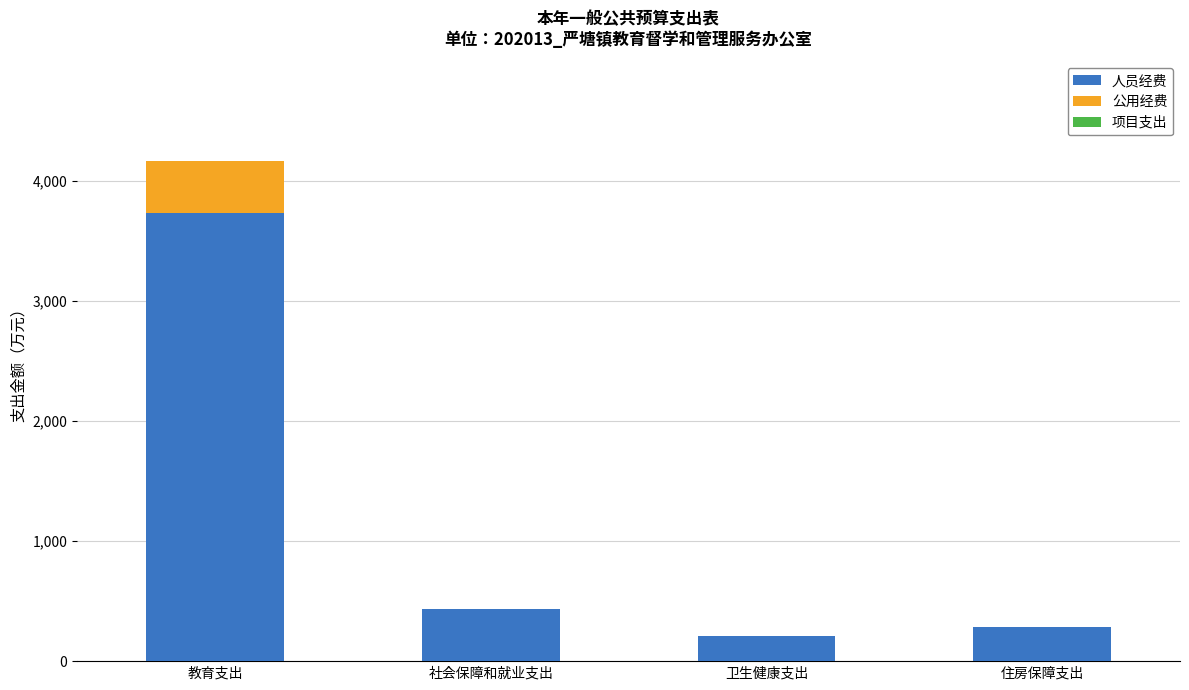

What is the average value of the 人员经费 series?

1166.6